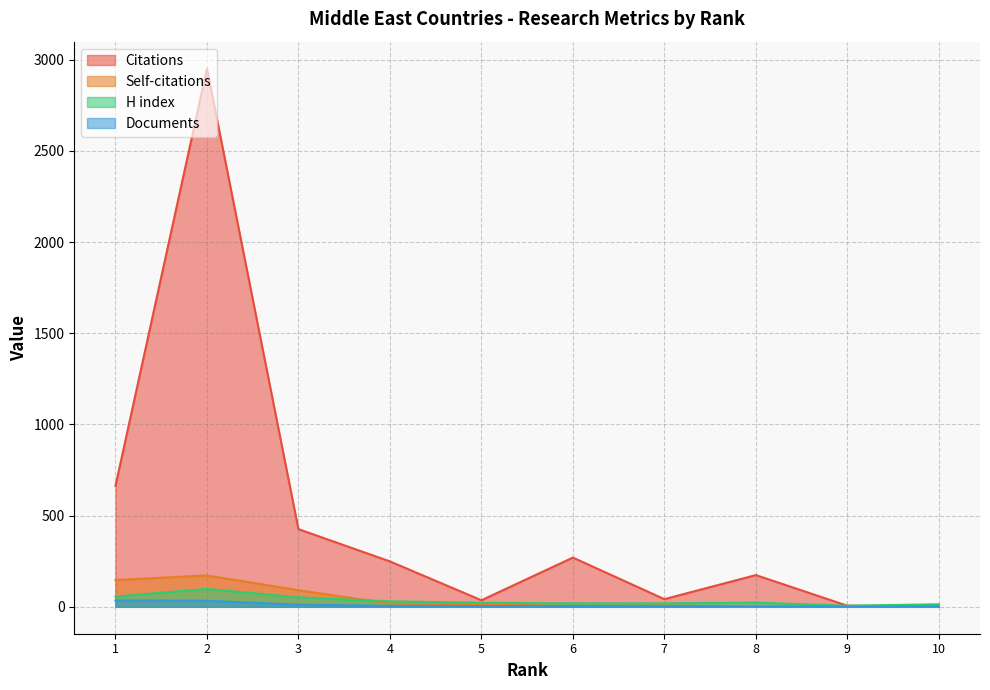

Reading left to right, transcribe all the data shown in this chart.

Citations: 10=3	9=6	8=174	7=42	6=270	5=36	4=249	3=426	2=2952	1=663
Self-citations: 10=0	9=1	8=1	7=7	6=5	5=13	4=18	3=91	2=172	1=147
H index: 10=14	9=6	8=23	7=19	6=19	5=22	4=30	3=52	2=98	1=56
Documents: 10=1	9=1	8=2	7=3	6=4	5=4	4=5	3=12	2=33	1=35